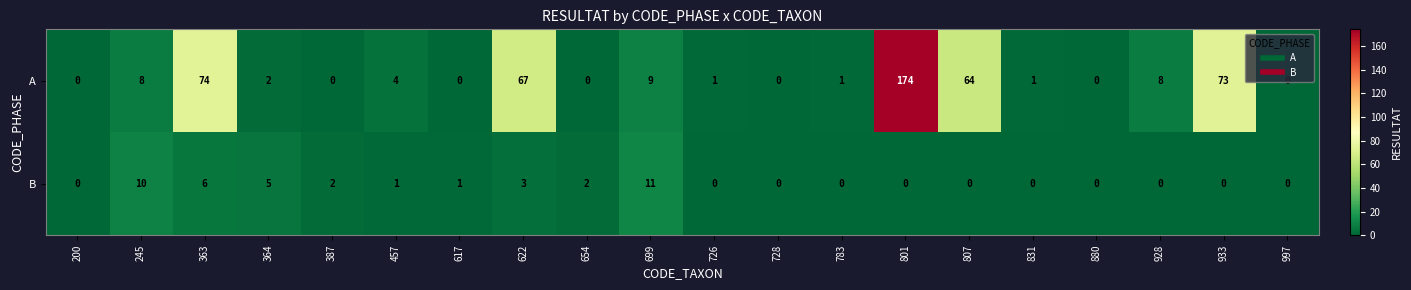

List the series in order of their peak value, highest first.

A, B